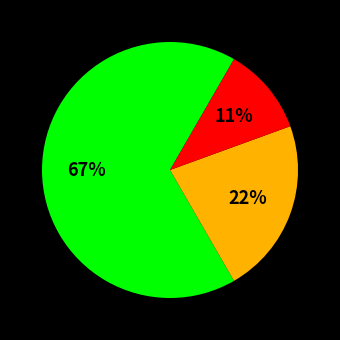

Is there a majority slice in this chart?

Yes